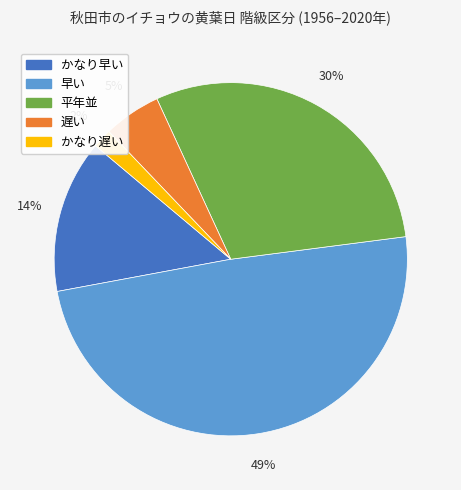

The かなり遅い slice represents 2% of the pie. True or false?

True